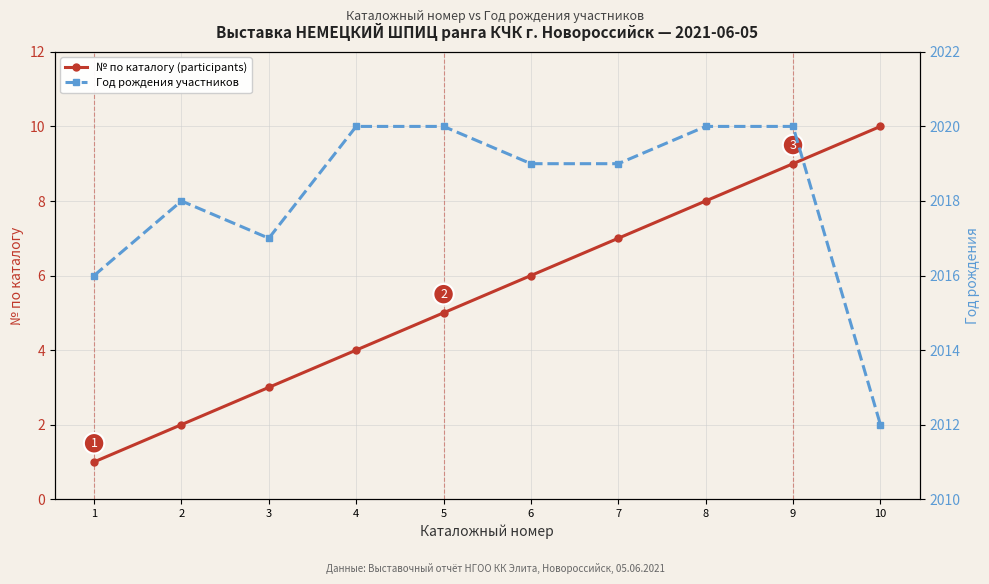

What is the approximate value of № по каталогу (participants) at 8?

8